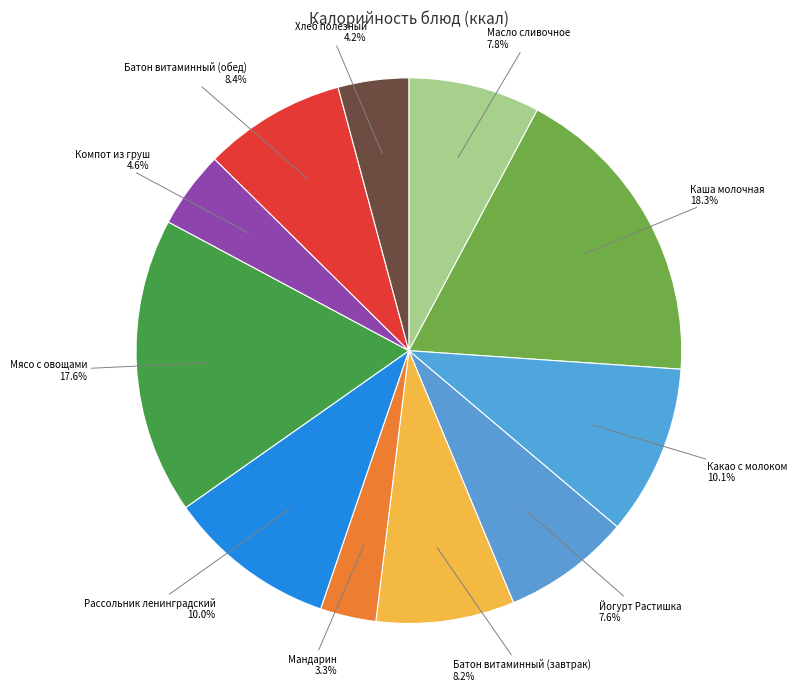

Which category has the smallest portion of the pie?

Мандарин